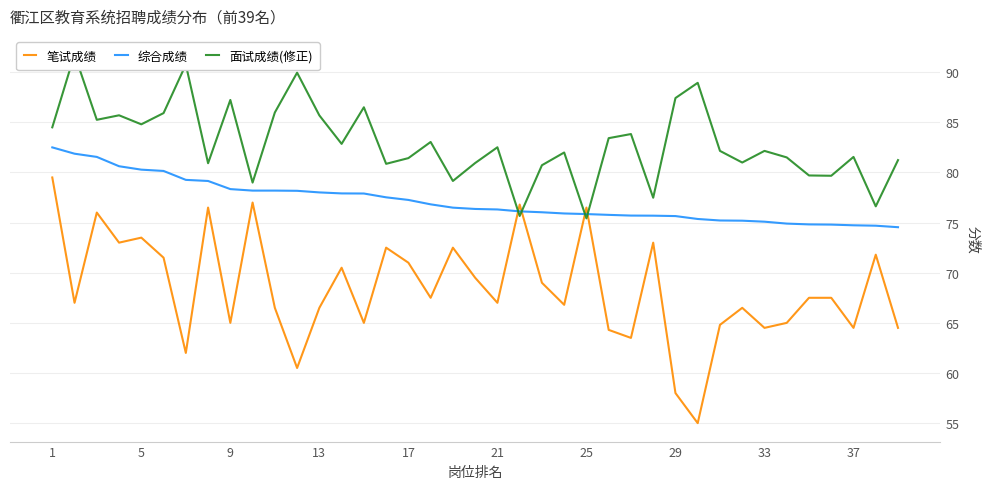

What are all the series names shown in the legend?

笔试成绩, 综合成绩, 面试成绩(修正)